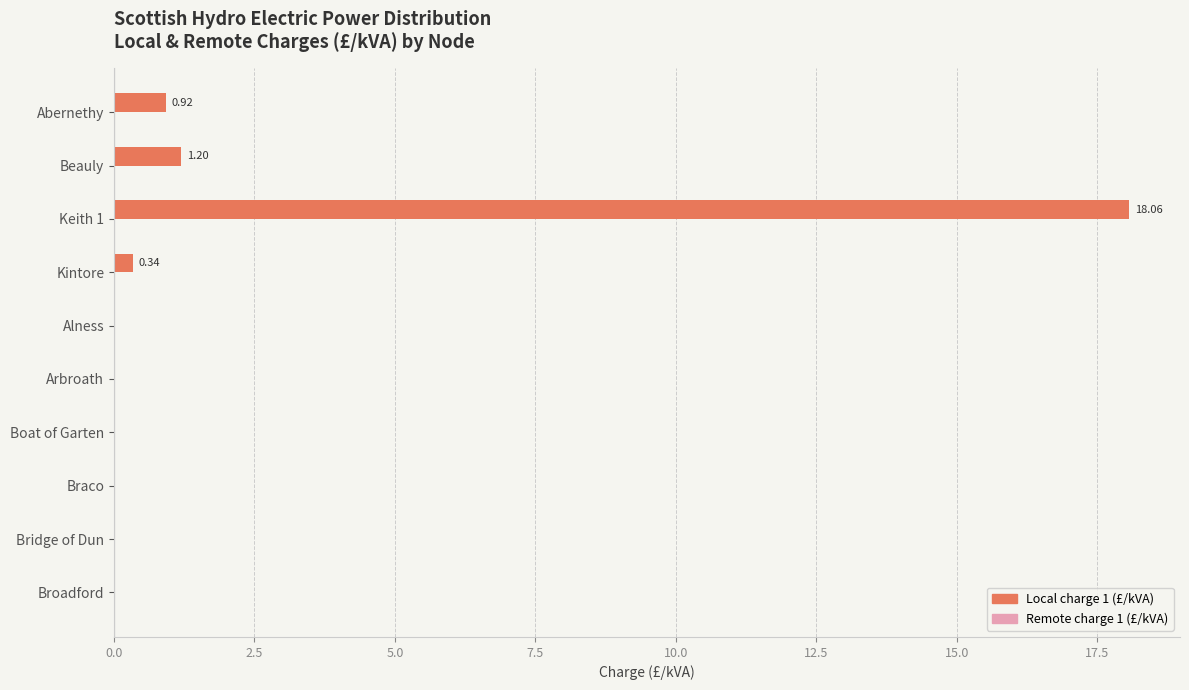

Are the bars horizontal?

Yes